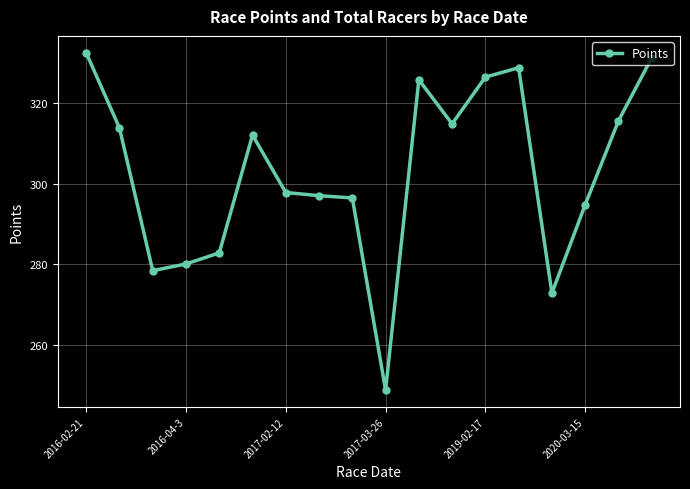

What is the smallest value displayed?

248.7